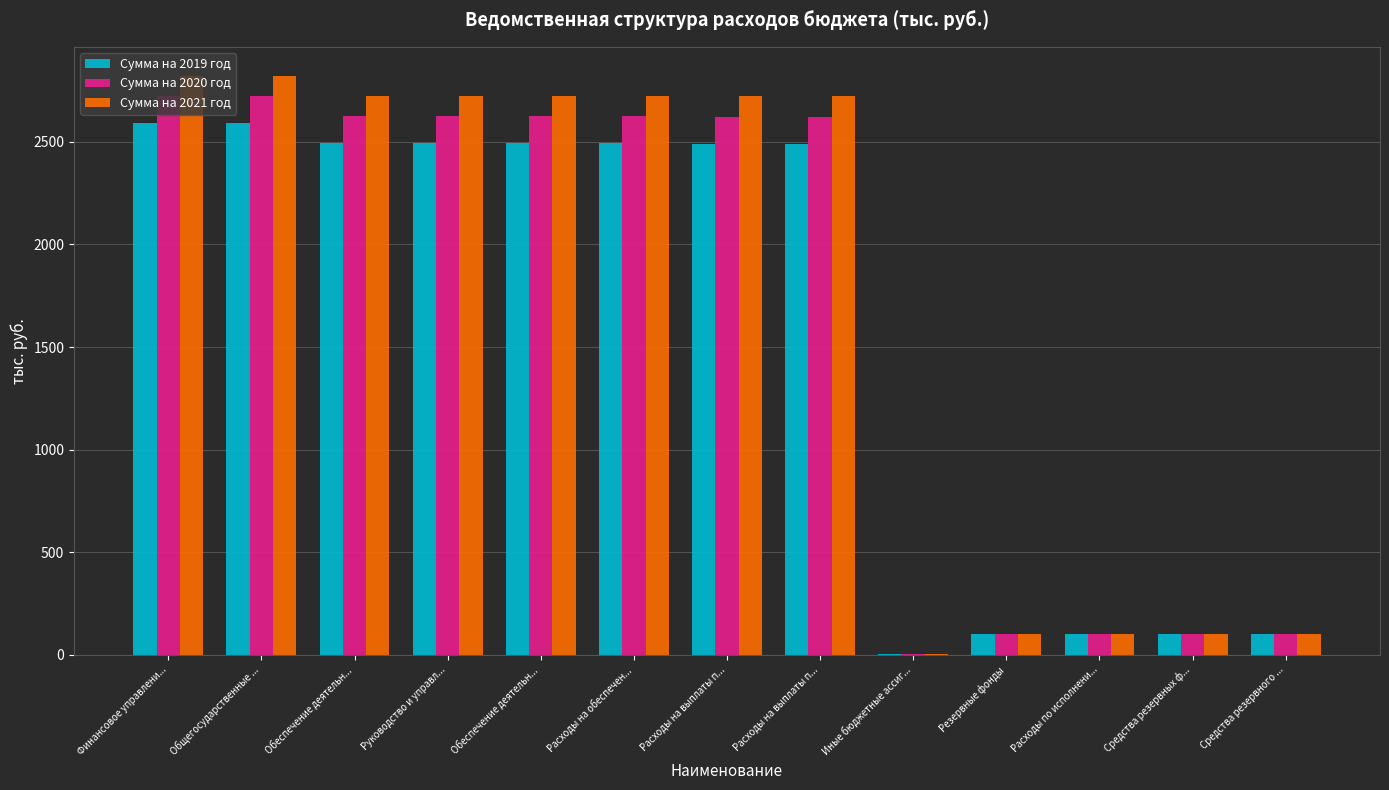

Count the number of categories in the chart.

13